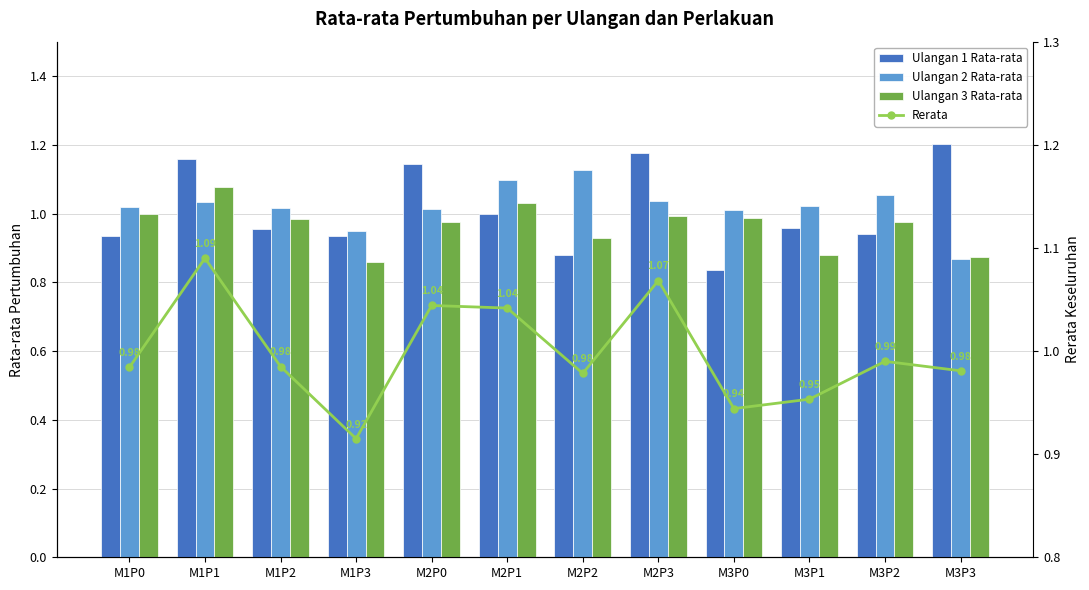

Rank the series by their maximum value, from lowest to highest.

Ulangan 3 Rata-rata, Rerata, Ulangan 2 Rata-rata, Ulangan 1 Rata-rata